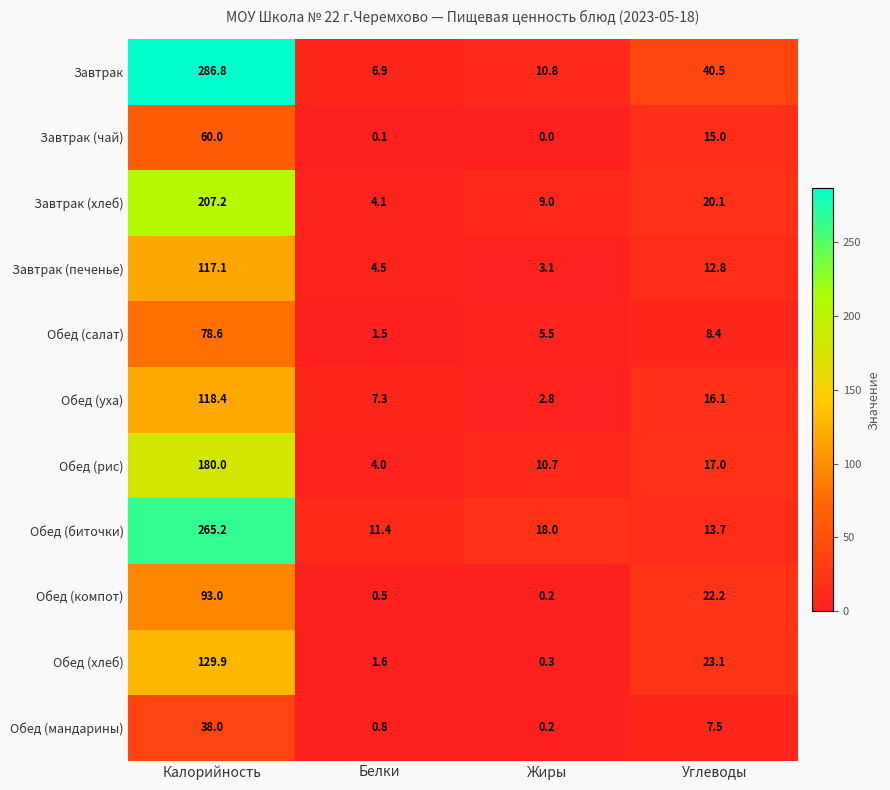

List the series in order of their peak value, lowest first.

Обед (мандарины), Завтрак (чай), Обед (салат), Обед (компот), Завтрак (печенье), Обед (уха), Обед (хлеб), Обед (рис), Завтрак (хлеб), Обед (биточки), Завтрак